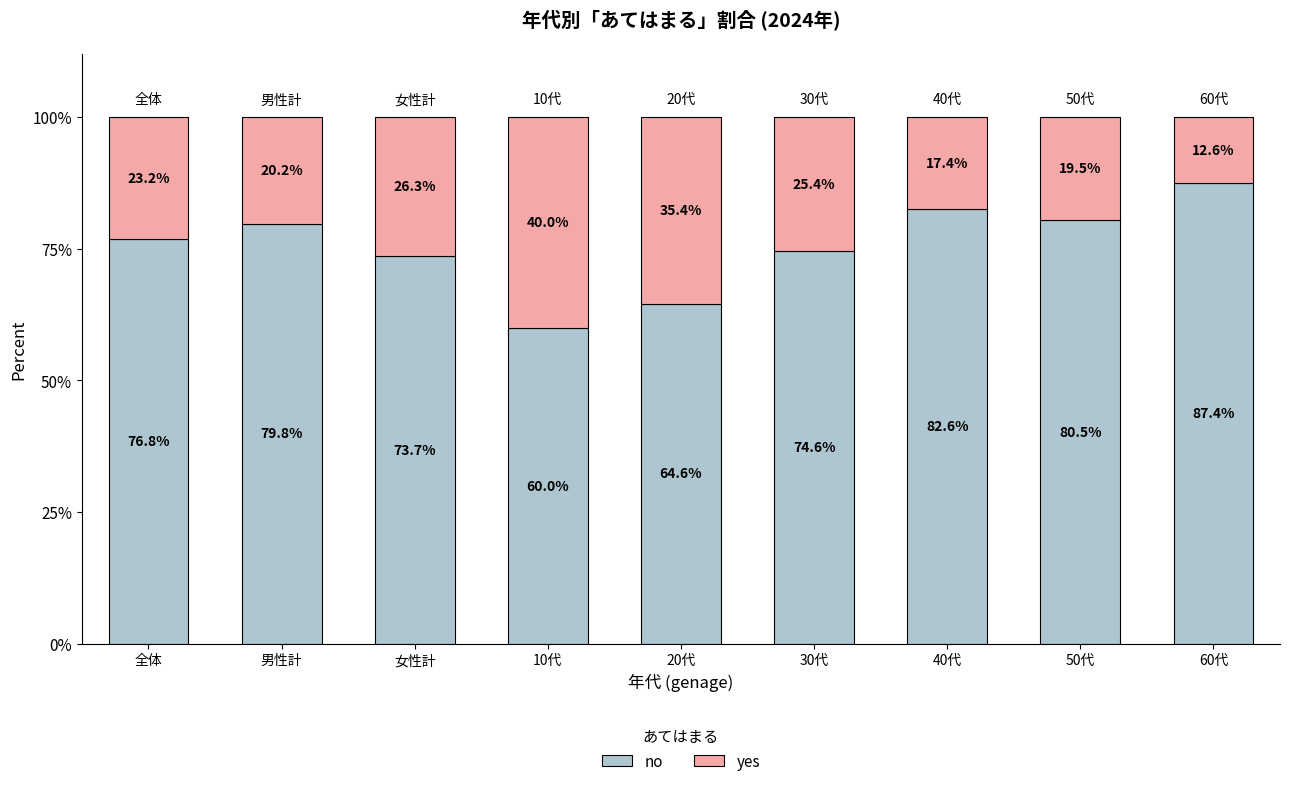

How many data points in no are above 76?

5